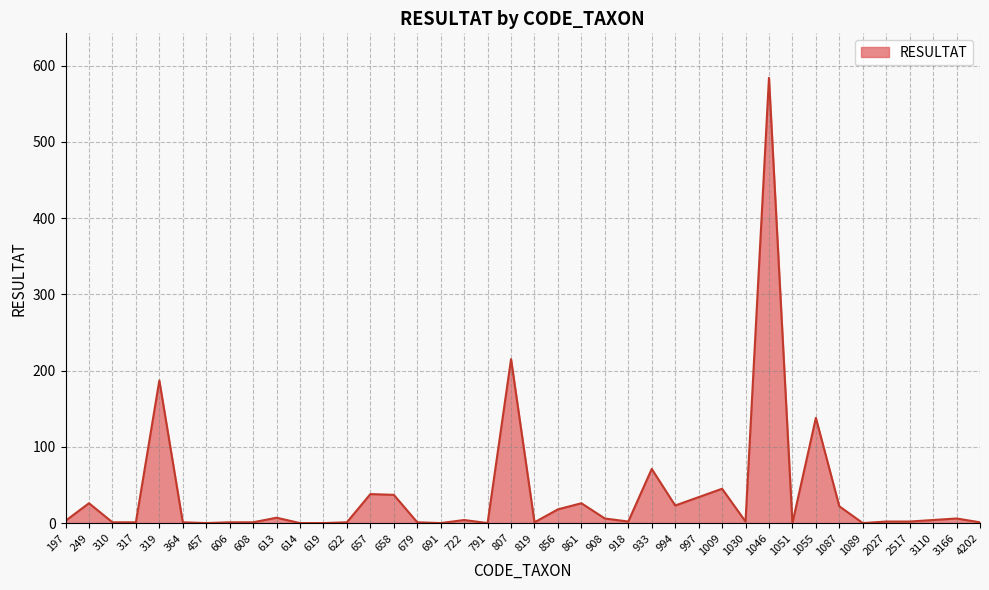

Does the chart display data point markers on the line(s)?

No